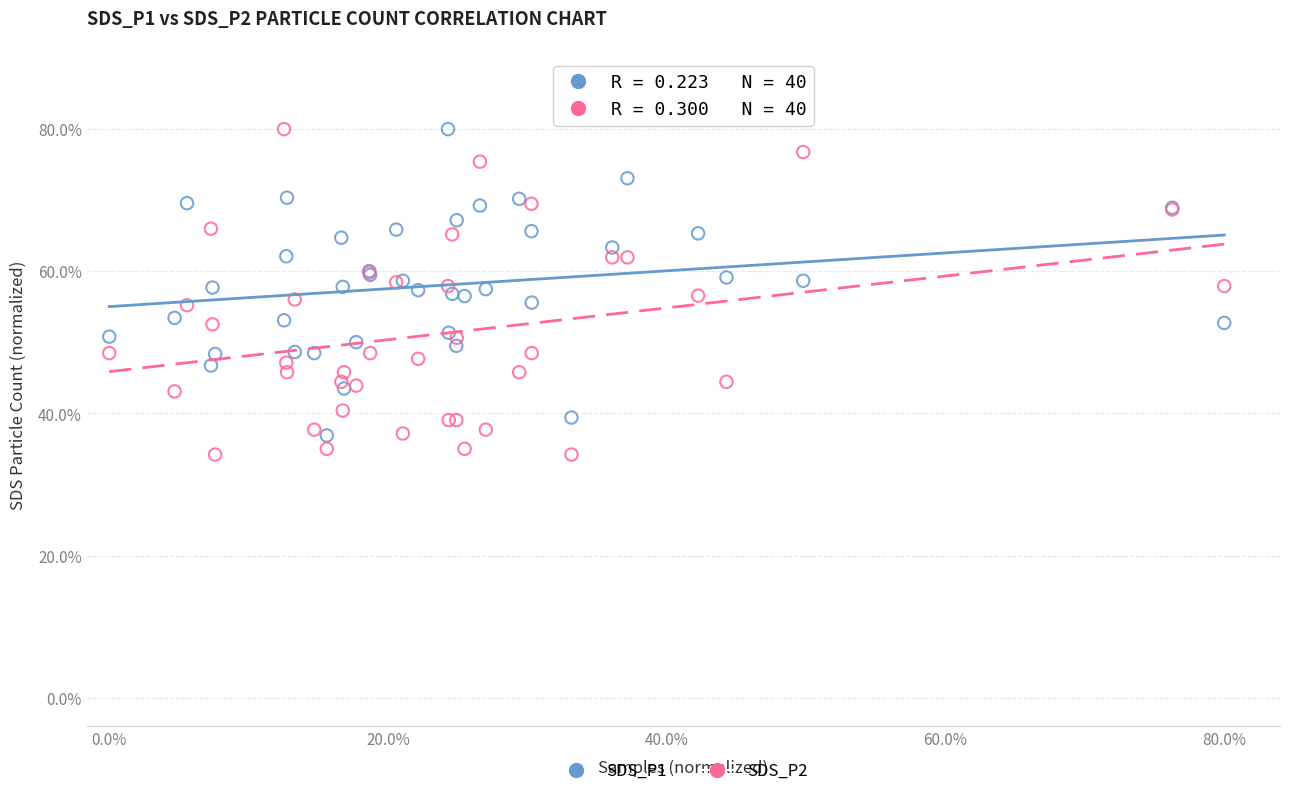

What are all the series names shown in the legend?

SDS_P1, SDS_P2